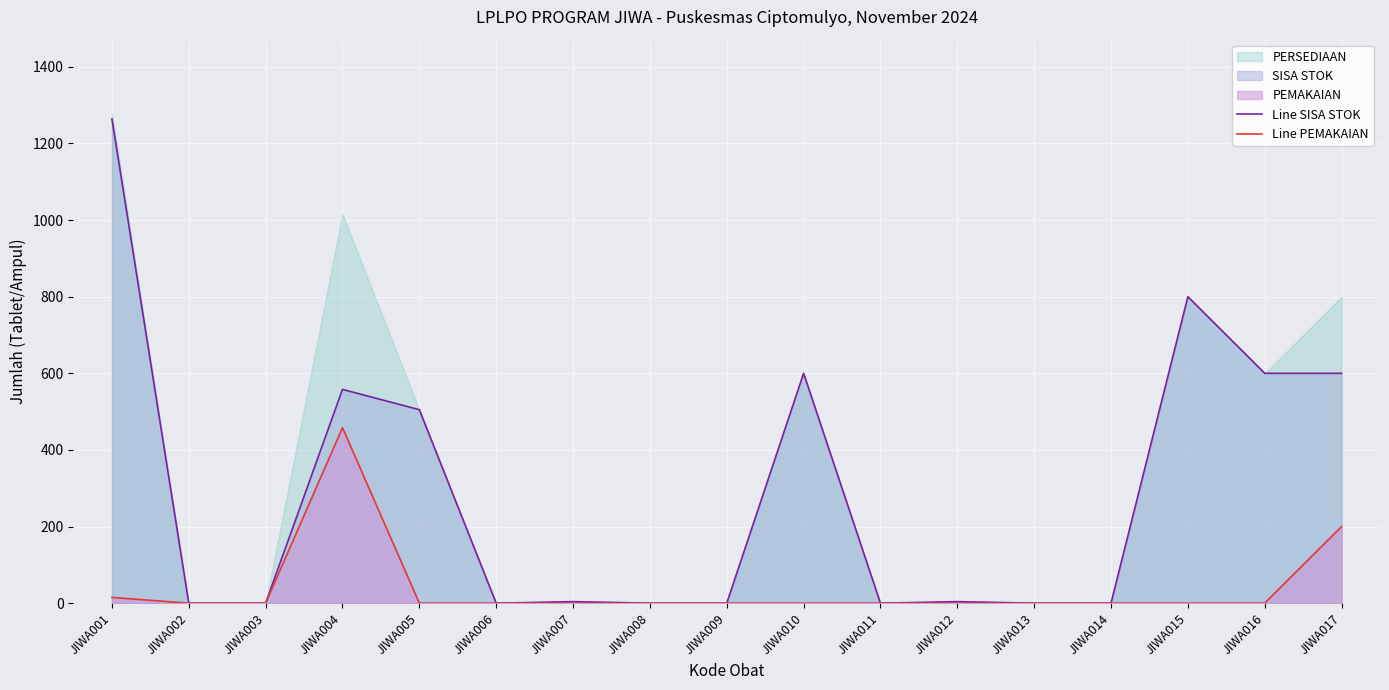

Reading left to right, what are all the values shown in this chart?

Line SISA STOK: JIWA001=1264	JIWA002=0	JIWA003=0	JIWA004=558	JIWA005=505	JIWA006=0	JIWA007=4	JIWA008=0	JIWA009=0	JIWA010=600	JIWA011=0	JIWA012=4	JIWA013=0	JIWA014=0	JIWA015=800	JIWA016=600	JIWA017=600
Line PEMAKAIAN: JIWA001=15	JIWA002=0	JIWA003=0	JIWA004=458	JIWA005=0	JIWA006=0	JIWA007=0	JIWA008=0	JIWA009=0	JIWA010=0	JIWA011=0	JIWA012=0	JIWA013=0	JIWA014=0	JIWA015=0	JIWA016=0	JIWA017=200